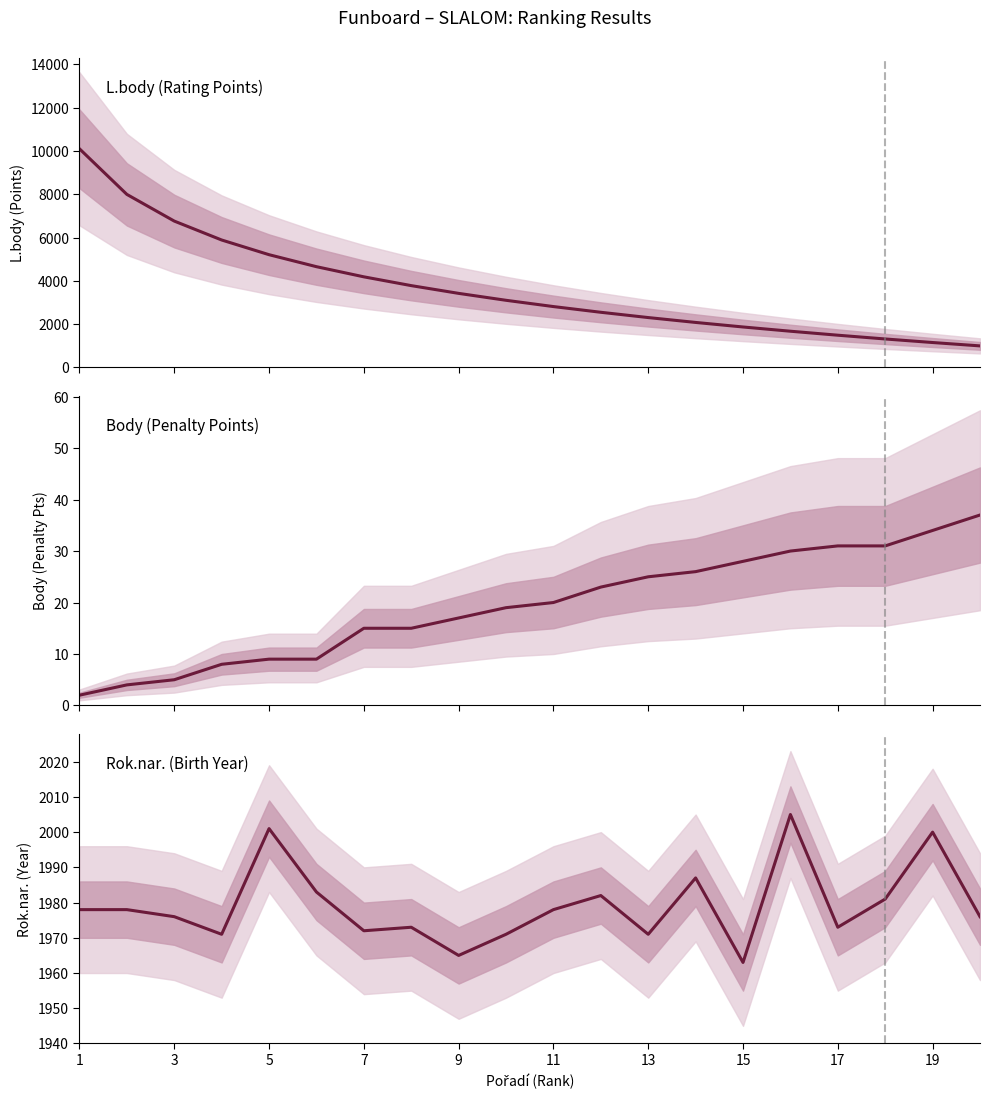

Which series ends up on top after the final intersection of L.body (Points) and Rok.nar. (Birth Year)?

Rok.nar. (Birth Year)